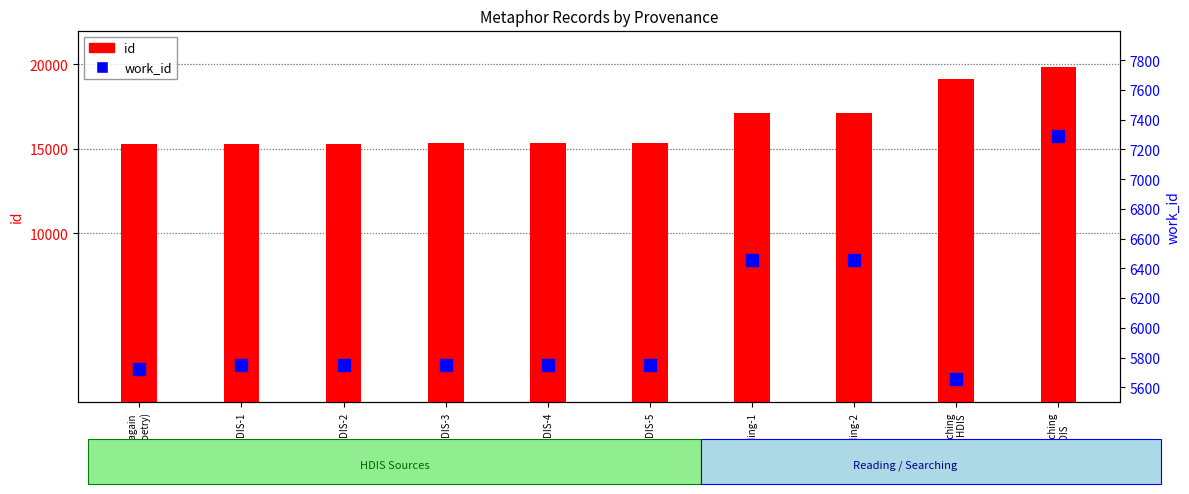

Count the number of categories in the chart.

10